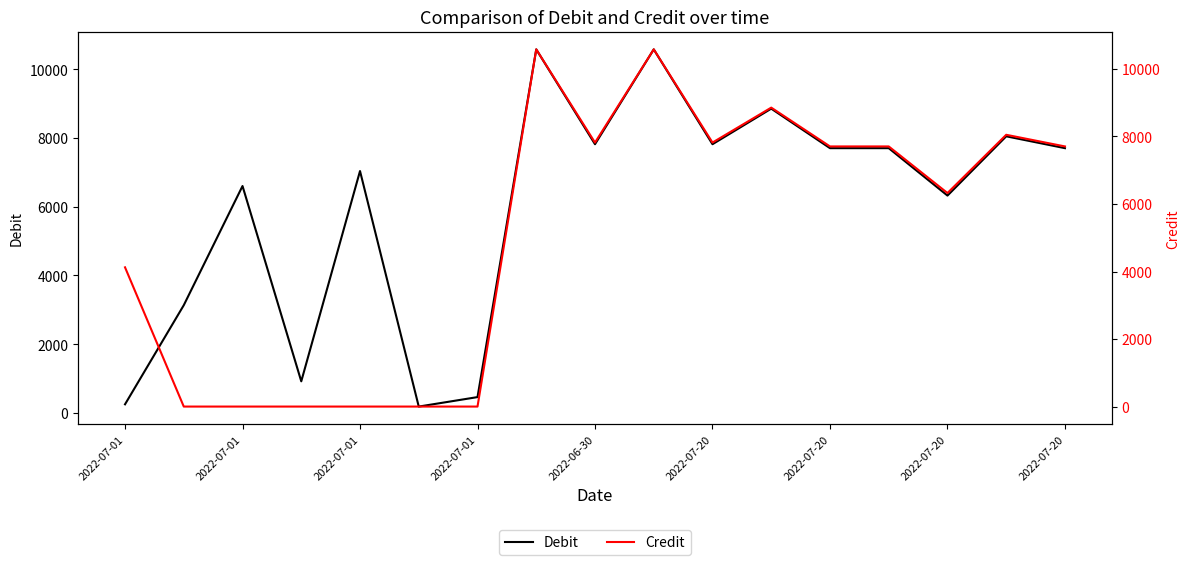

Which label corresponds to the largest value in the chart?

2022-07-20